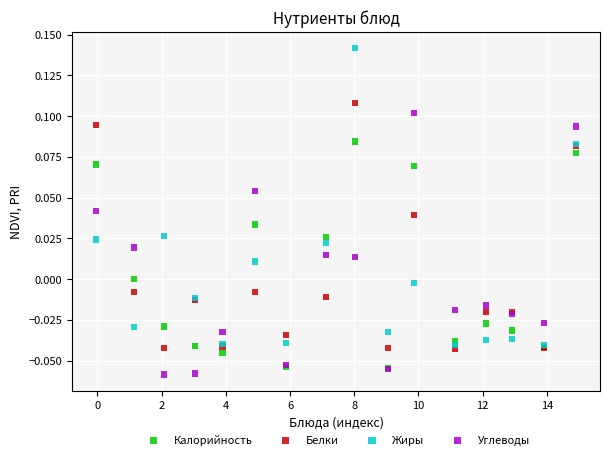

Which series contains the highest Y value?

Жиры